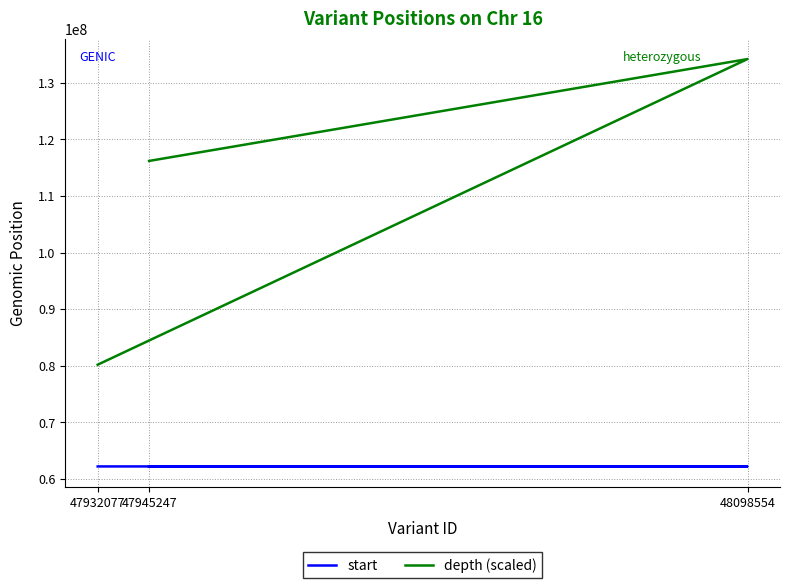

Reading left to right, transcribe all the data shown in this chart.

start: 62202888	62219243	62223371
depth (scaled): 116200000	134200000	80200000